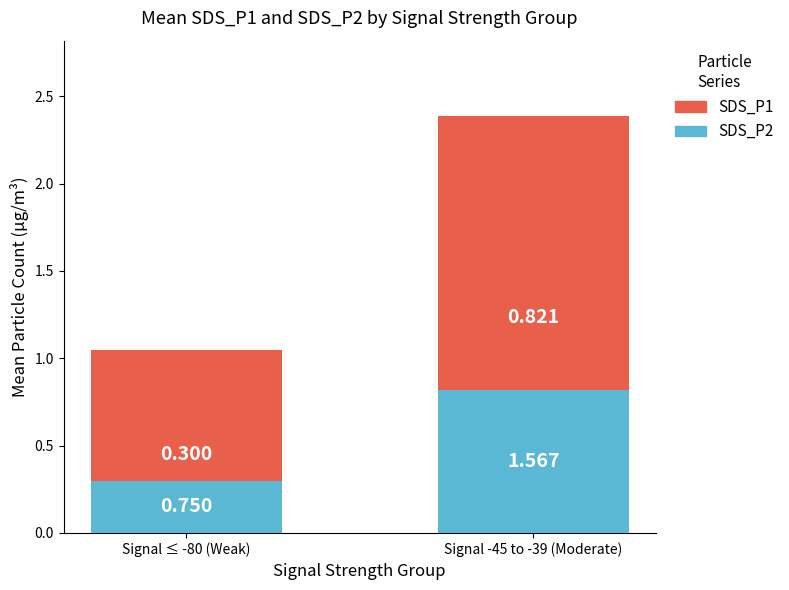

At which label is SDS_P2 closest to 0?

Signal ≤ -80 (Weak)